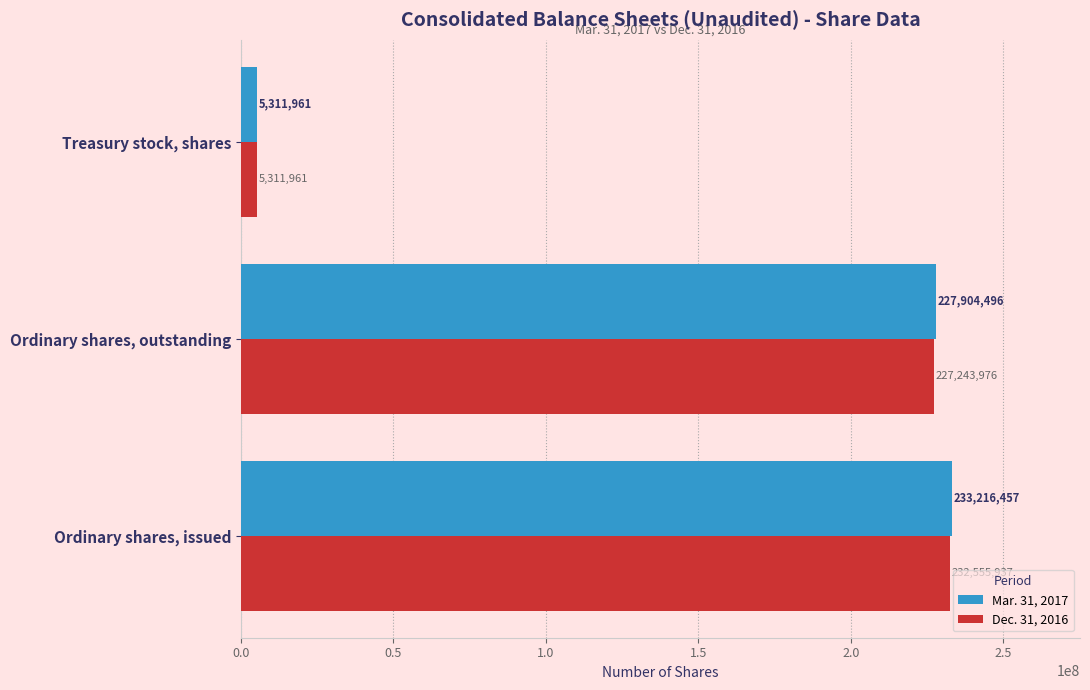

At which label is Mar. 31, 2017 closest to 119264209?

Ordinary shares, outstanding